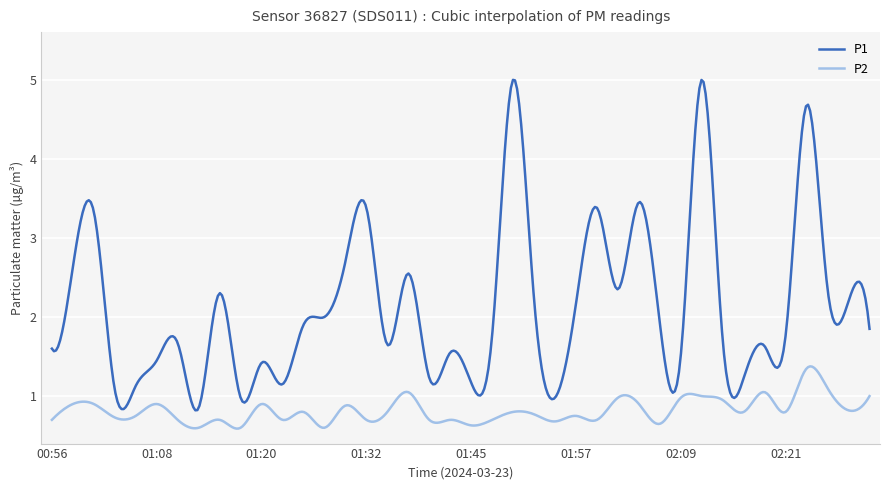

True or false: P1 and P2 cross at least once.

False